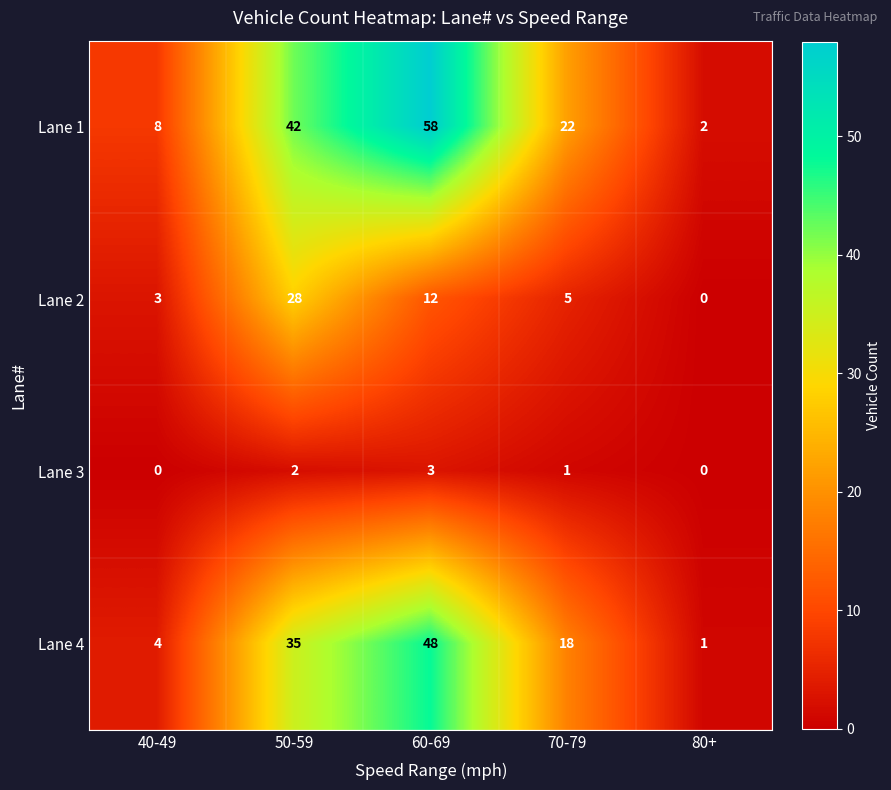

At how many categories does at least one series exceed 15?

3